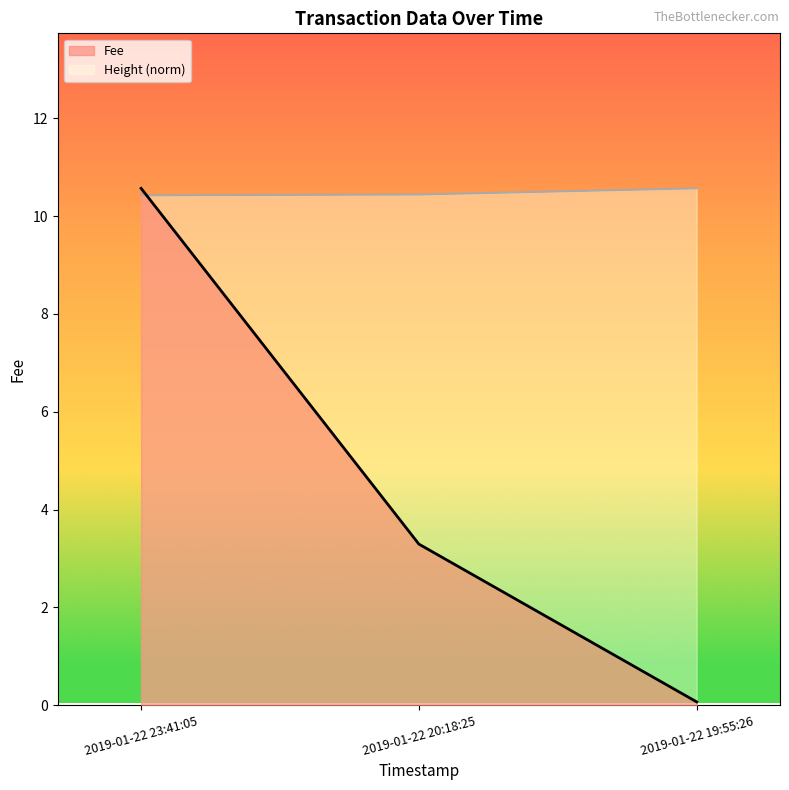

Is it true that Fee equals 3.8 at 2019-01-22 23:41:05?

False